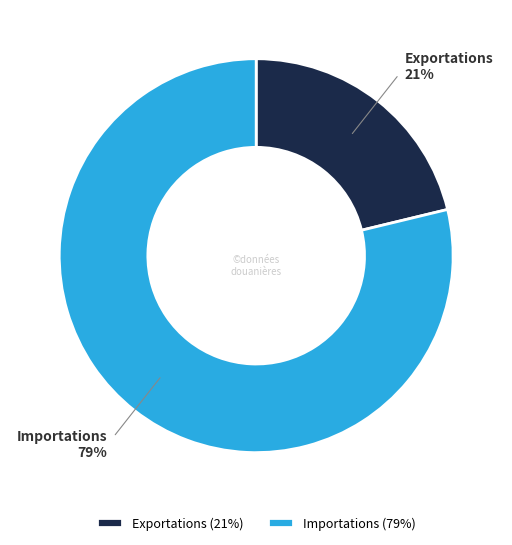

To the nearest percent, what is the average slice percentage?

50%